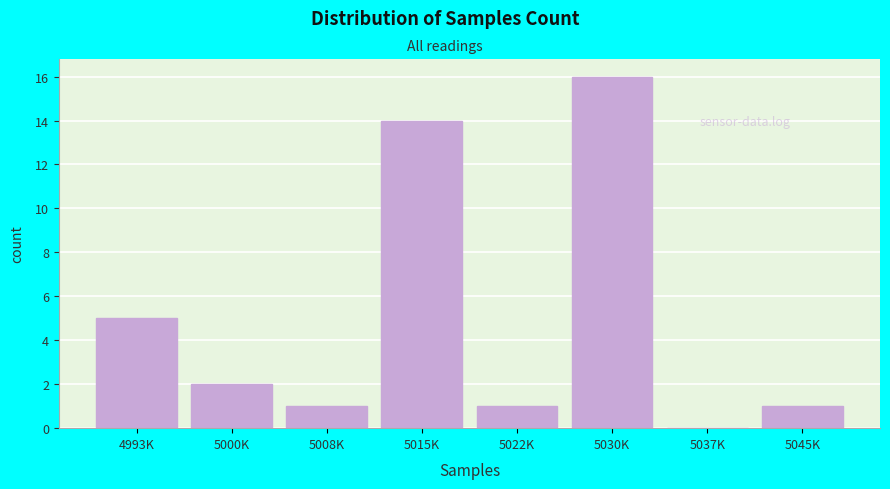

Reading left to right, transcribe all the data shown in this chart.

4993K=5	5000K=2	5008K=1	5015K=14	5022K=1	5030K=16	5037K=0	5045K=1